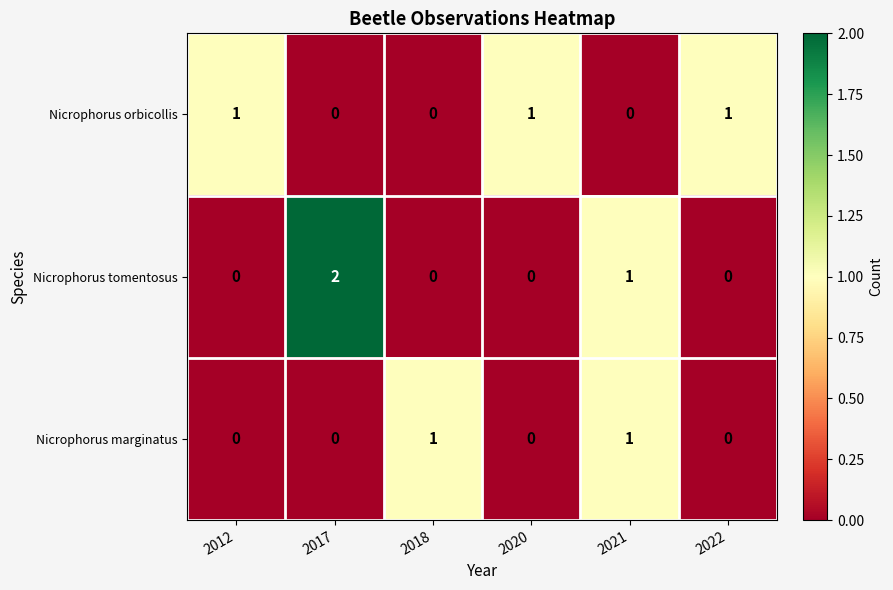

Is the value of Nicrophorus orbicollis at 2012 greater than the value of Nicrophorus marginatus at 2020?

Yes